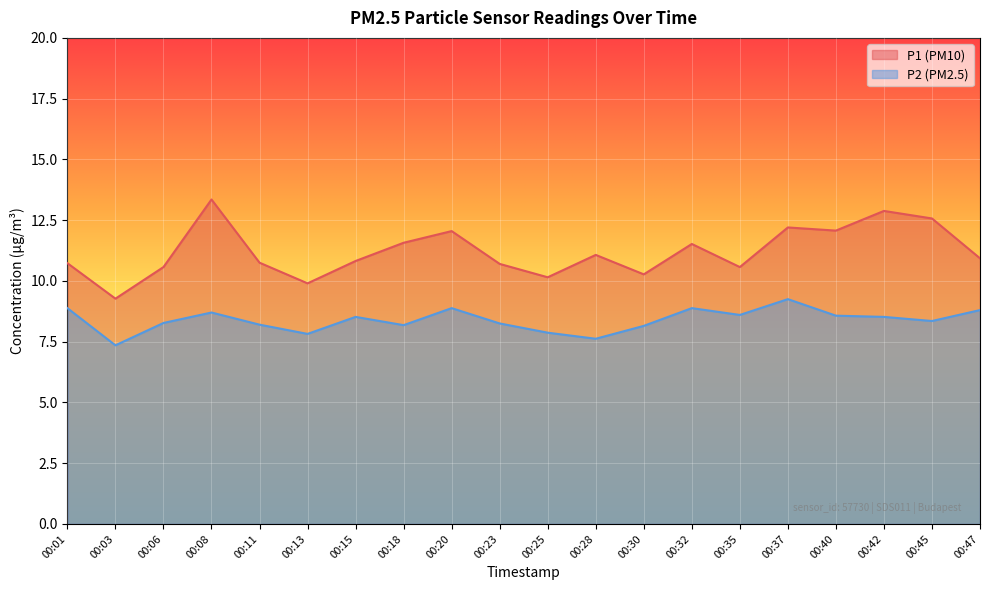

Is the value of P2 at 00:13 greater than the value of P1 at 00:11?

No